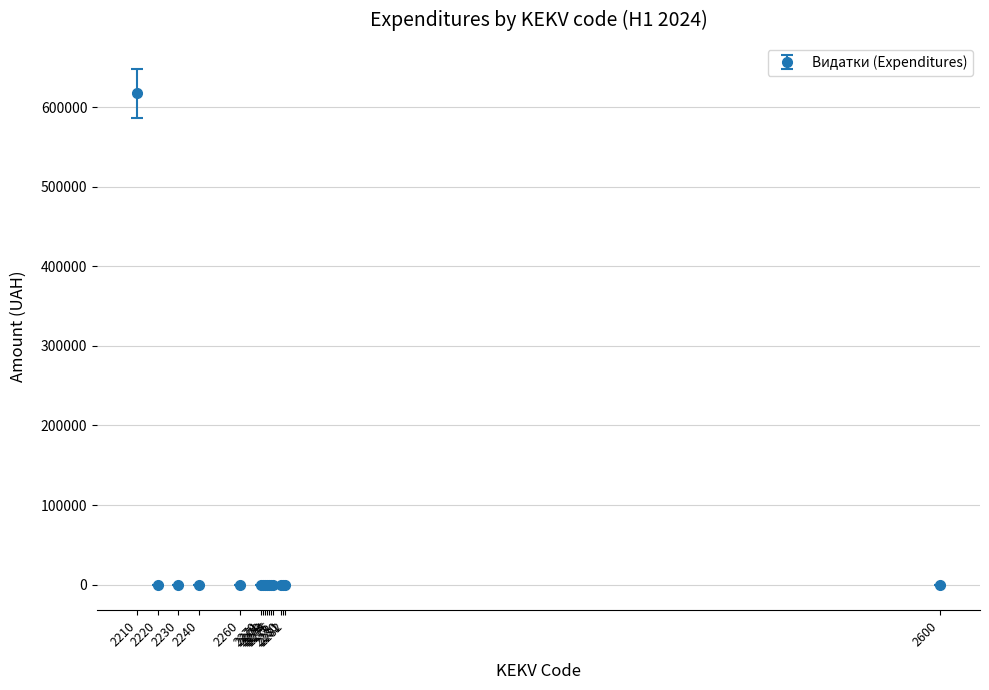

What is the average value?

38607